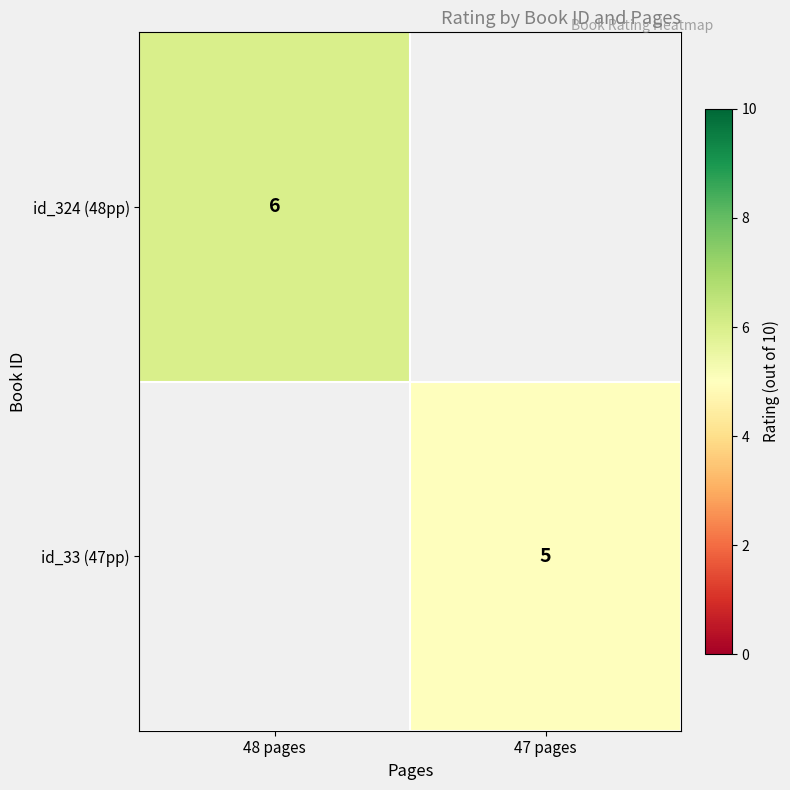

Is the value of id_324 (48pp) at 48 pages greater than the value of id_33 (47pp) at 47 pages?

Yes